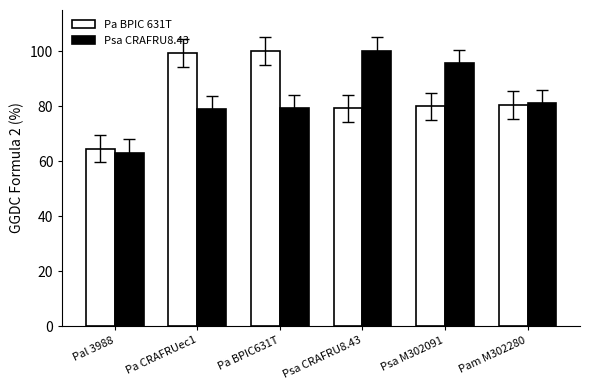

How many data points does each series have?

6